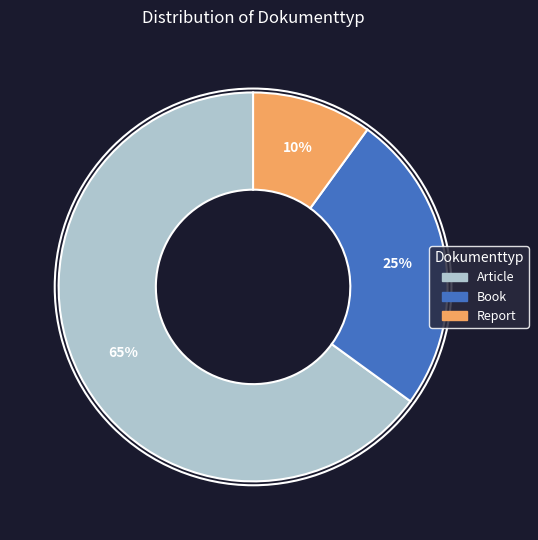

Is Report the majority of the pie?

No